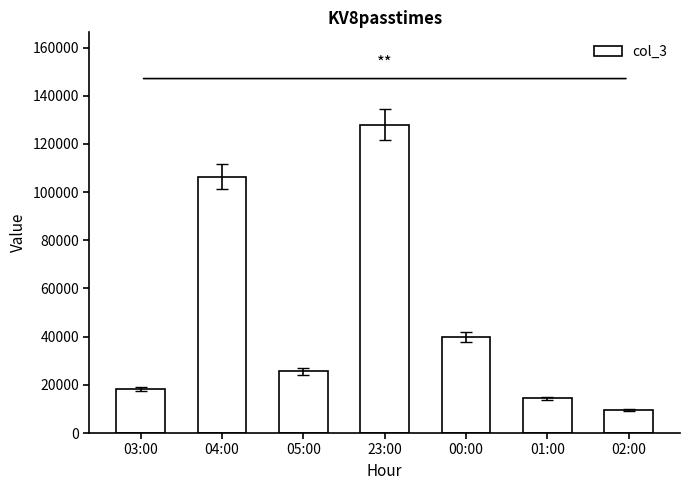

Which has a higher value, 01:00 or 04:00?

04:00